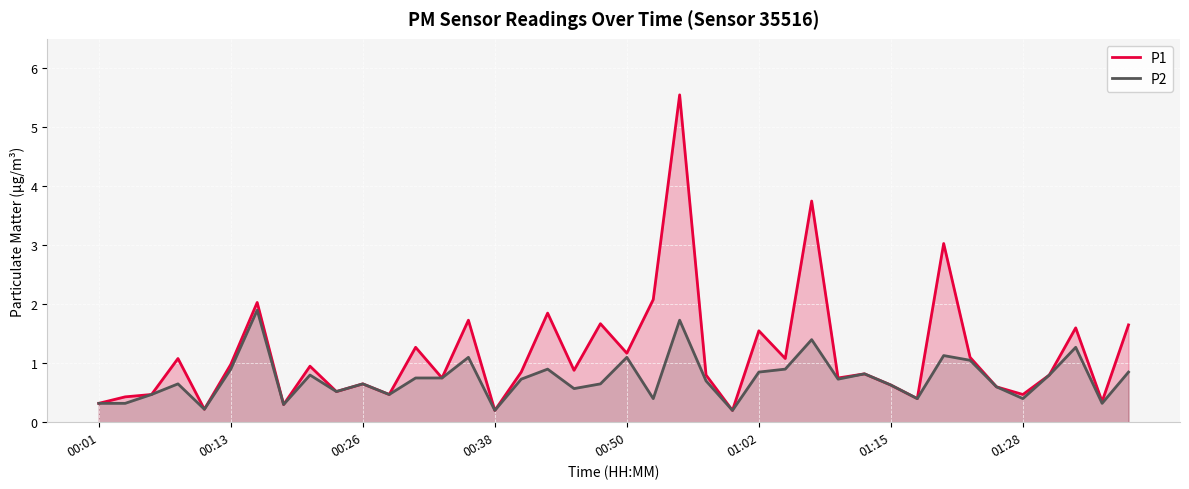

What is the difference between the maximum and minimum values in the P1 series?

5.3